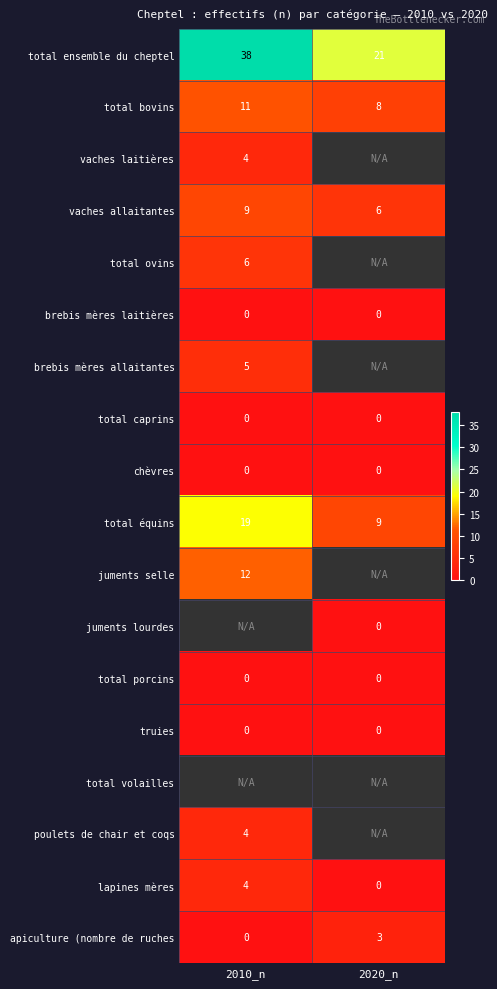

At which label does total ensemble du cheptel reach its peak?

2010_n